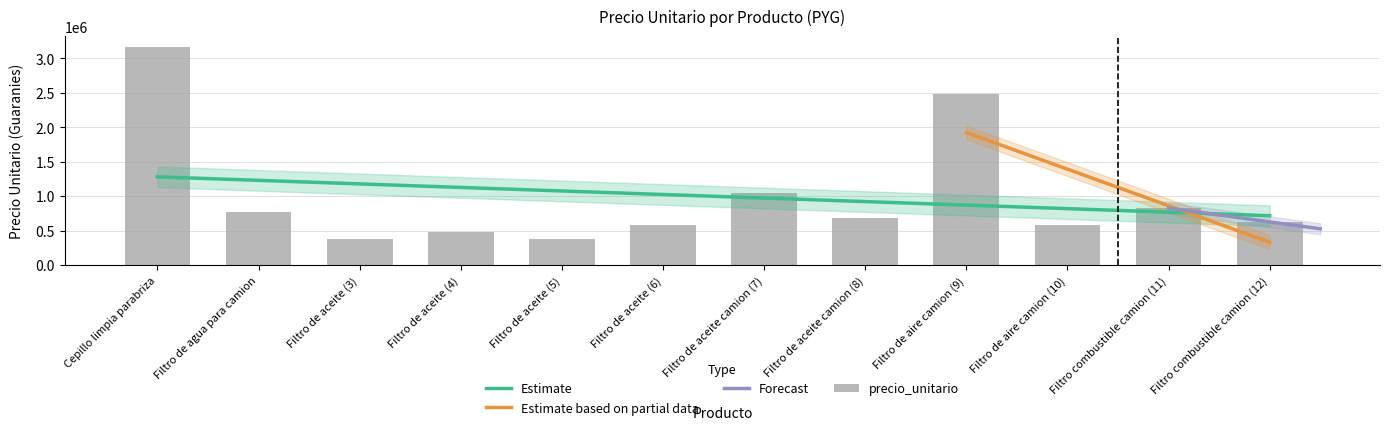

Reading left to right, transcribe all the data shown in this chart.

3160000	775000	375000	475000	375000	575000	1050000	675000	2475000	575000	825000	625000